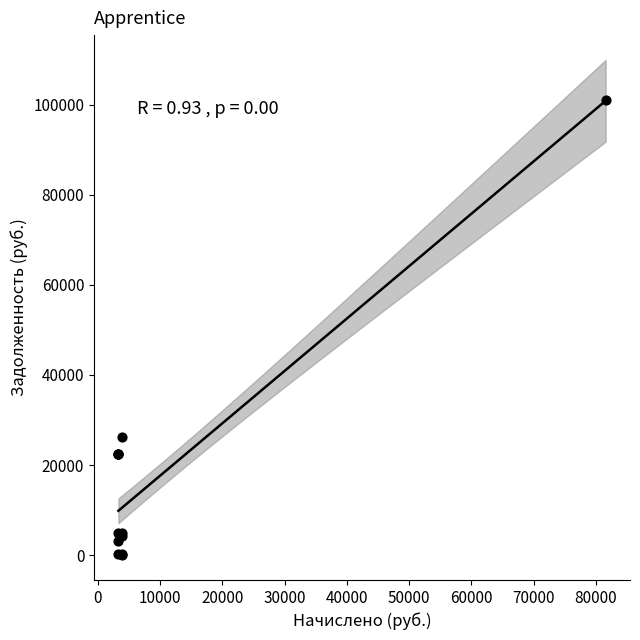

What Y value in the scatter plot is closest to 50476?

26151.4